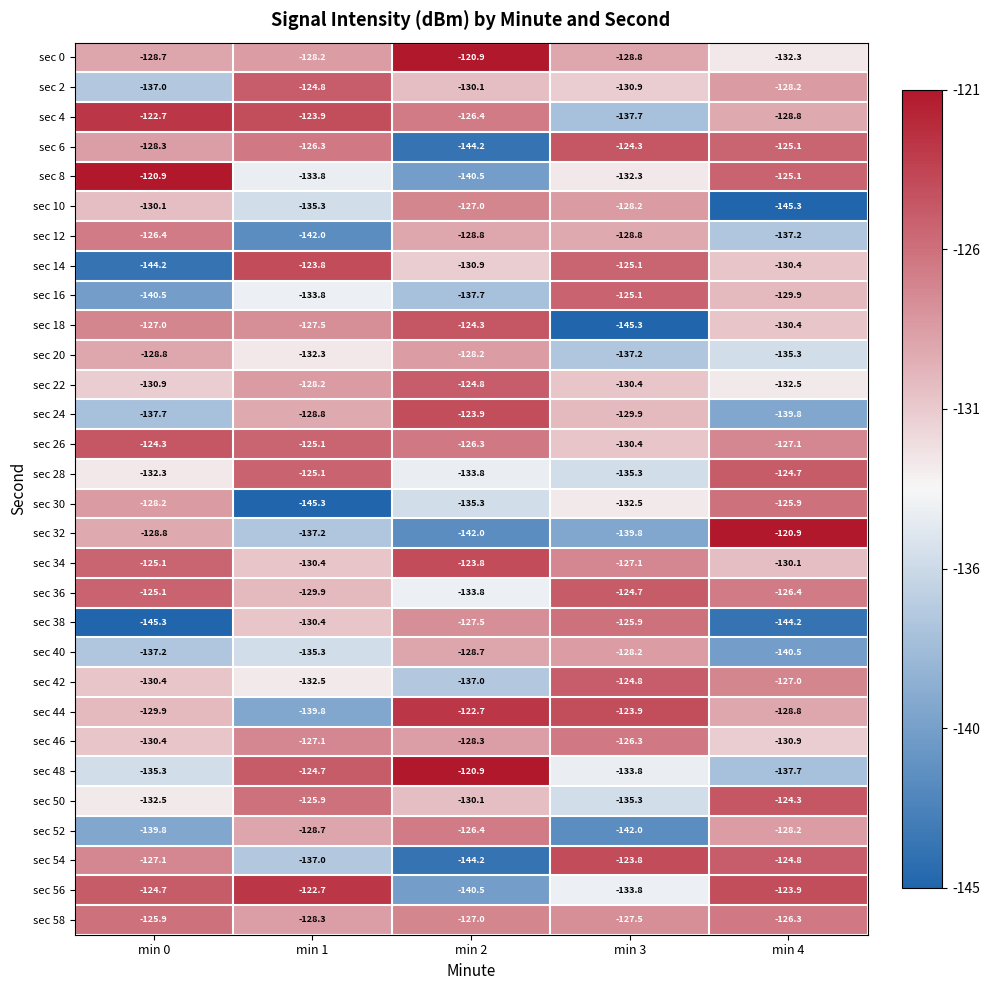

What is the sum of the sec 28 values at min 0 and min 2?

-266.1